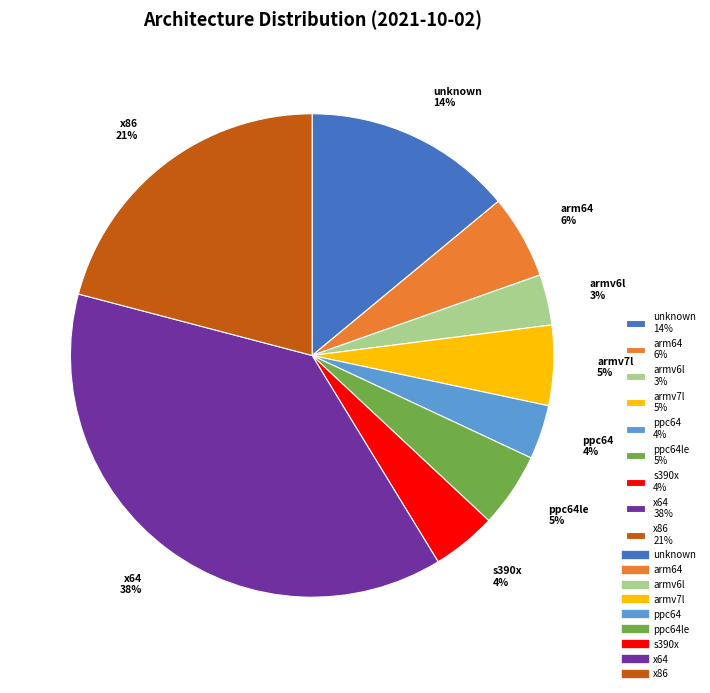

Approximately how many times larger is the value at x86 21% compared to x64 38%?

0.6